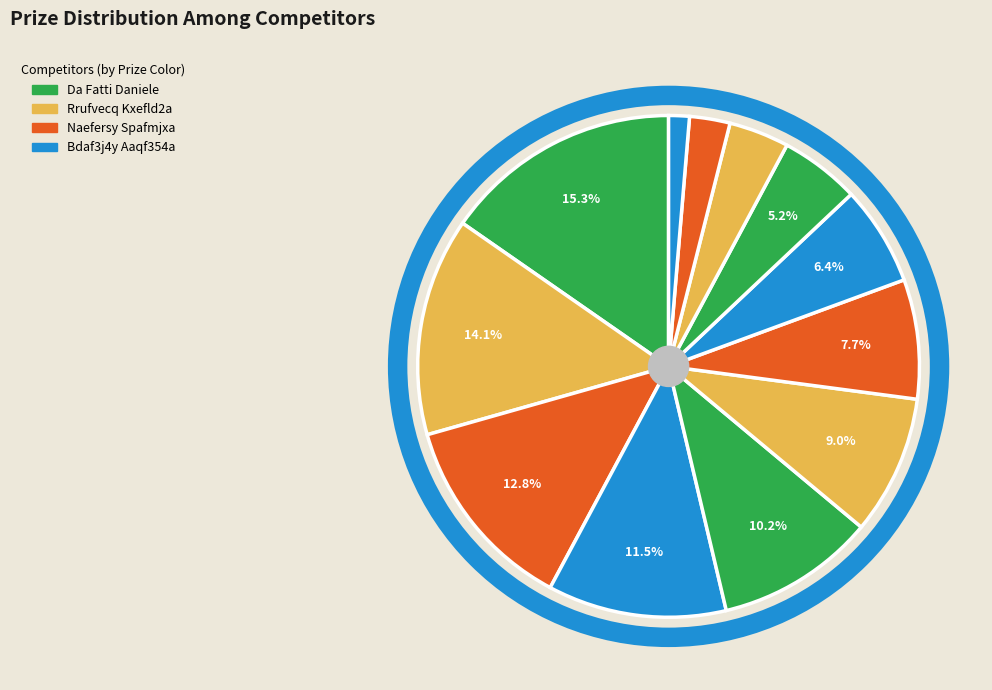

Count the number of slices in the pie.

12